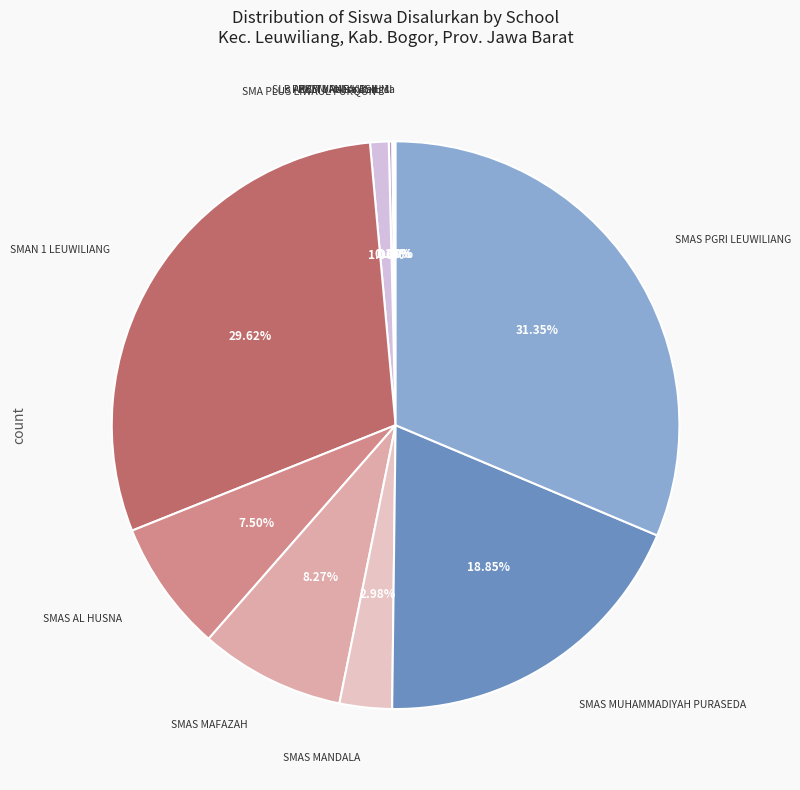

Which category has the smallest portion of the pie?

PKBM Pelita Bangsa